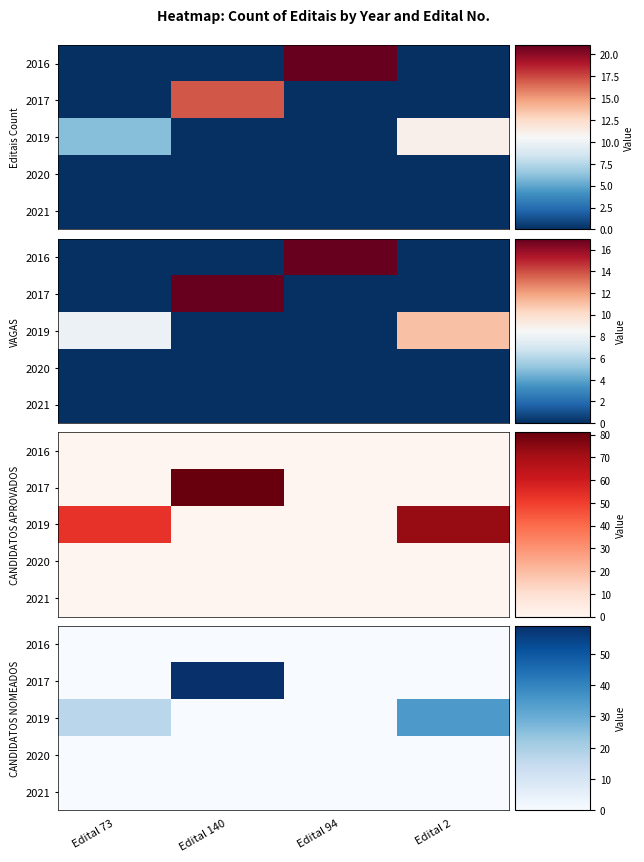

At which label is 2017 closest to 29?

Edital 73